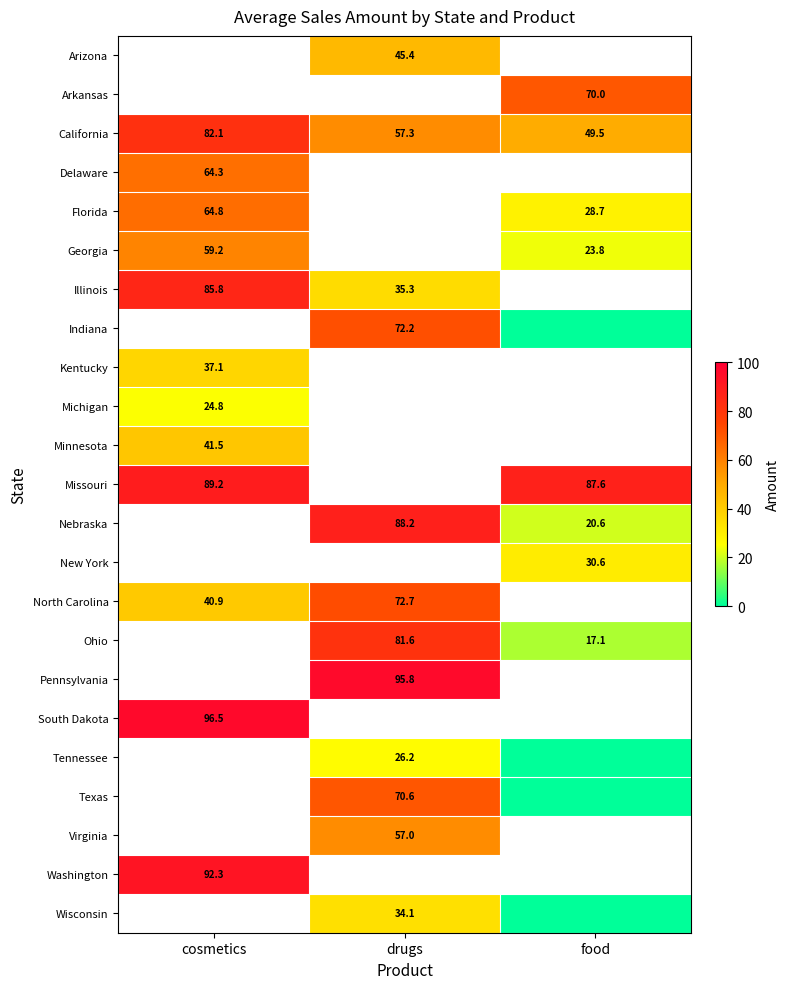

Count the number of categories in the chart.

3